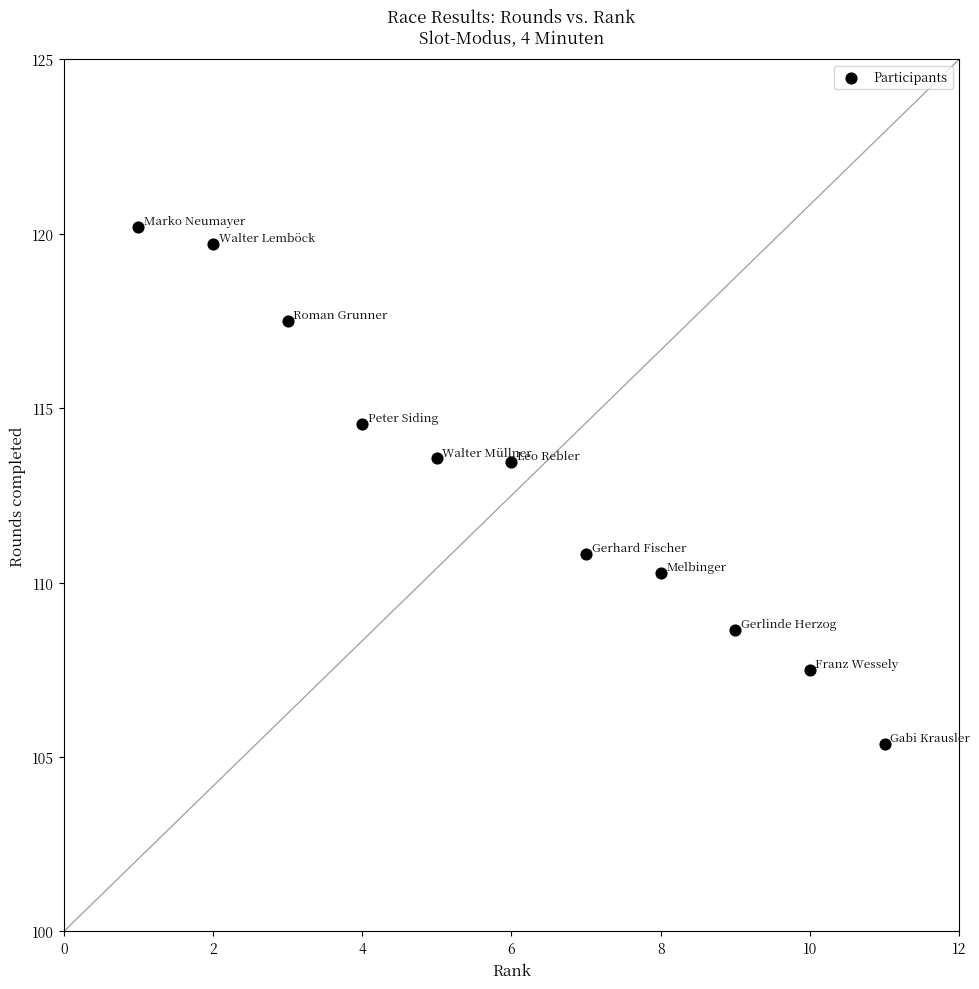

What Y value in the scatter plot is closest to 112?

110.8